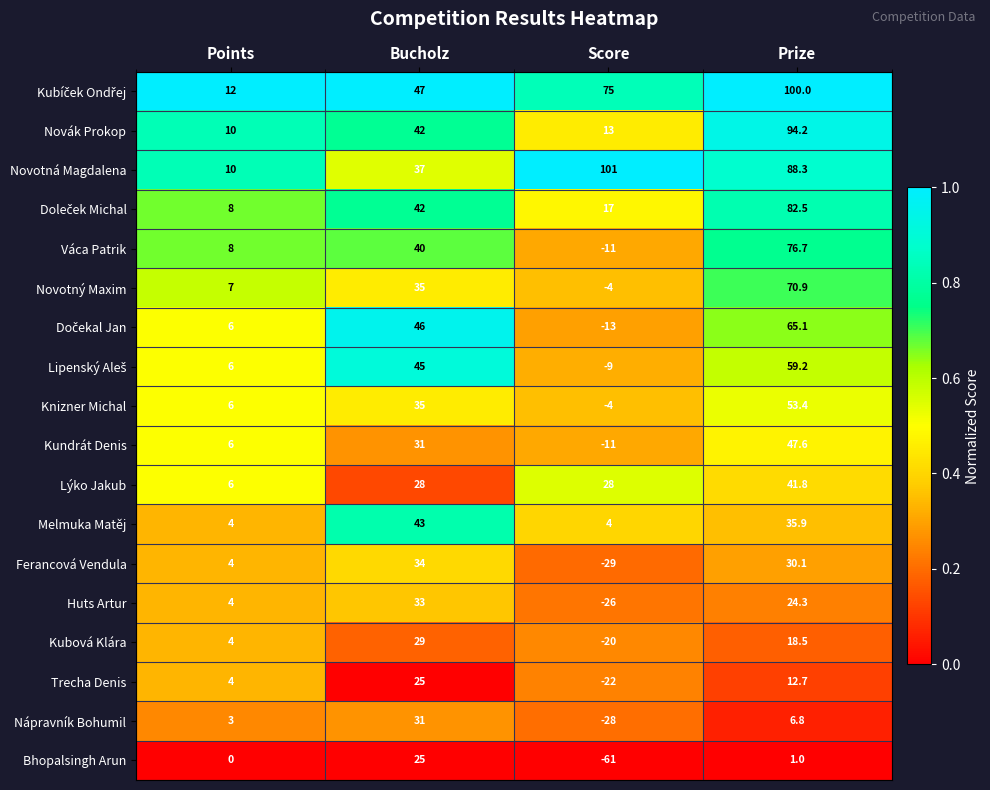

At which category does the chart reach its minimum across all series?

Score